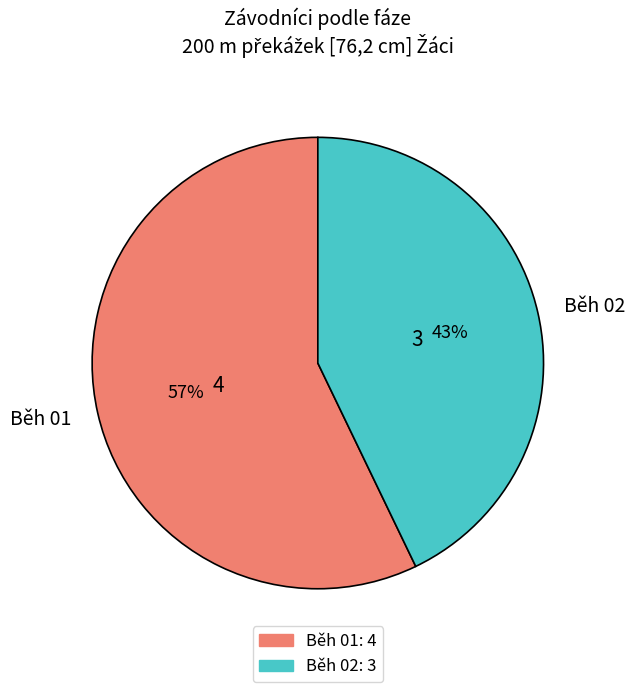

True or false: Běh 01 accounts for 48% of the total.

False